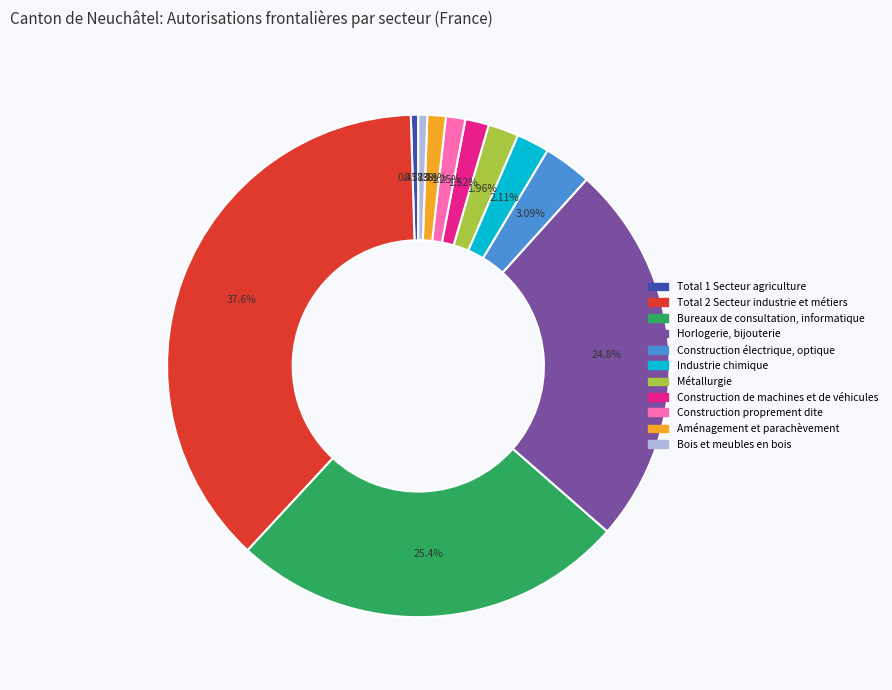

Is the sum of Aménagement et parachèvement and Construction électrique, optique greater than half?

No